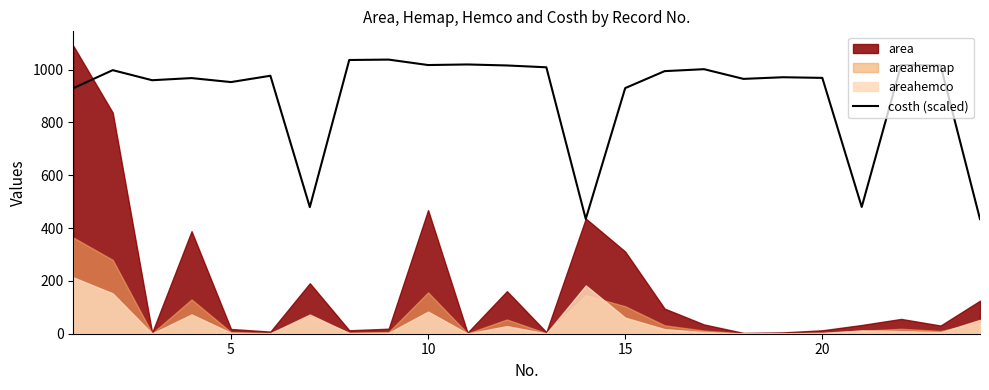

The value of costh (scaled) at 20 is 968.3. True or false?

True